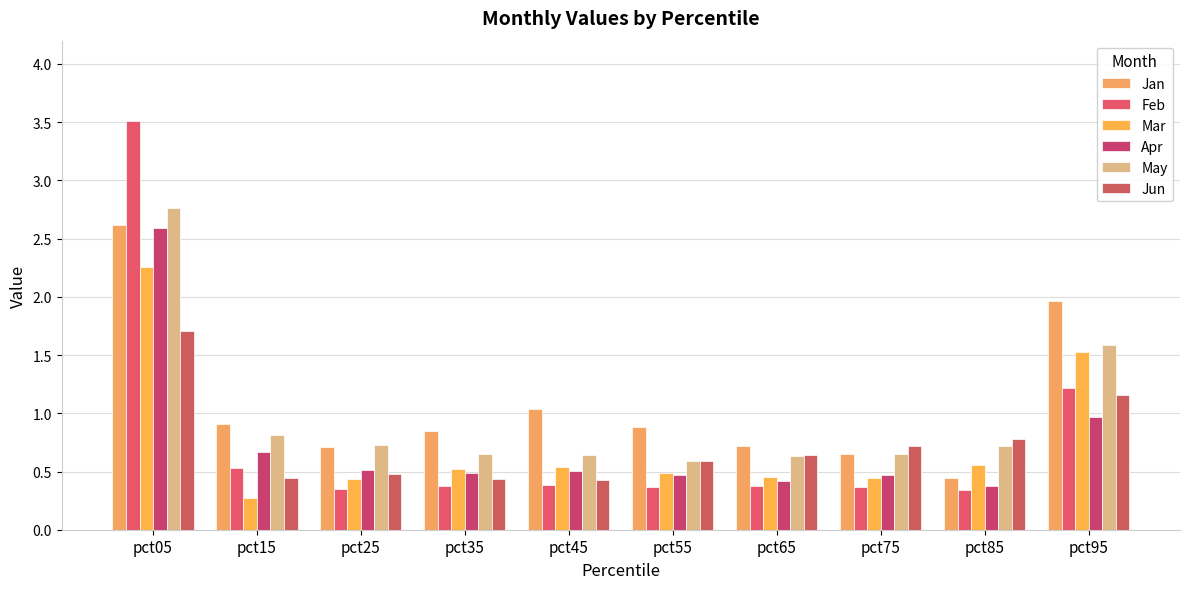

Does the chart contain stacked bars?

No